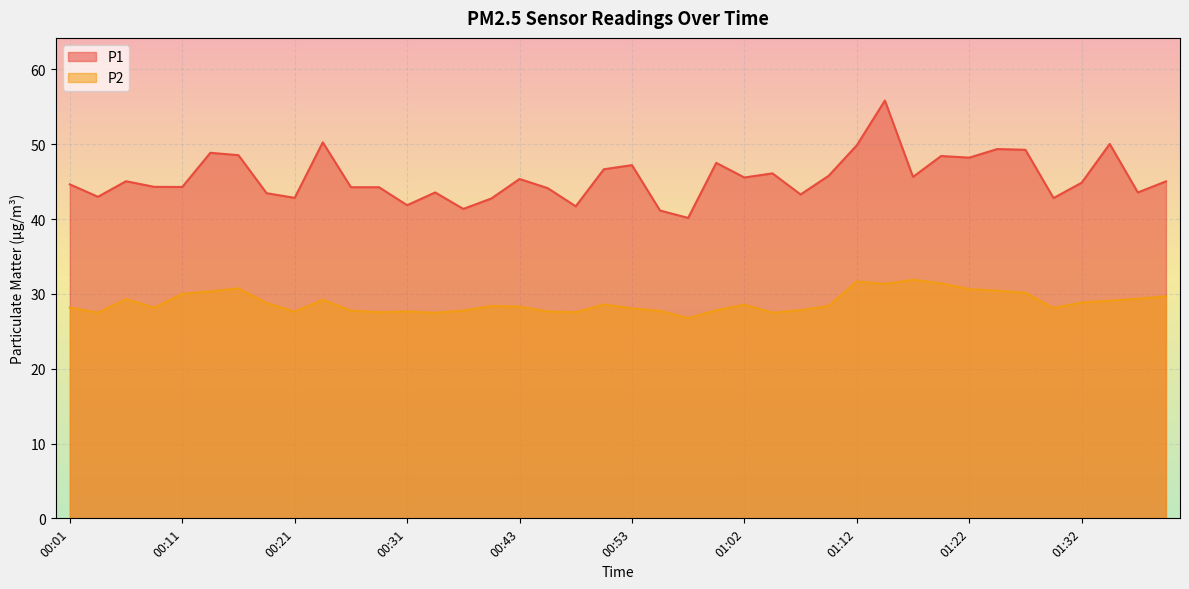

Is the value of P2 at 00:45 greater than the value of P1 at 00:55?

No